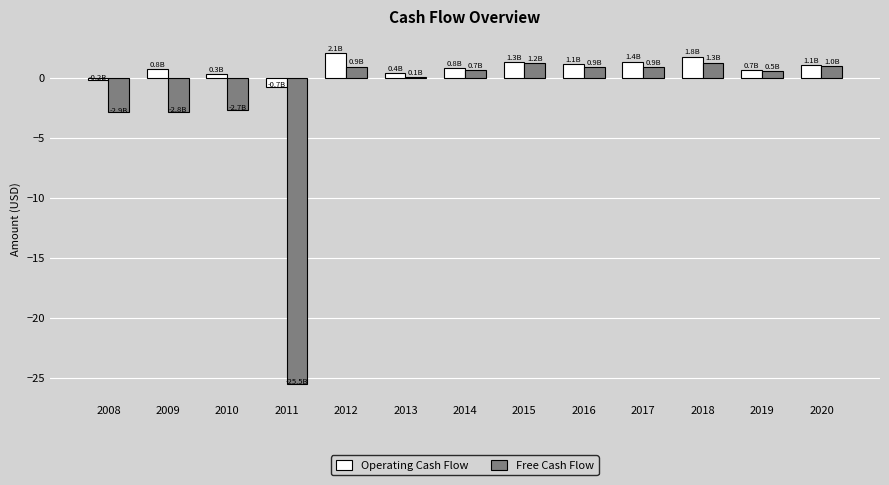

Which series changed the most between 2009 and 2019?

Free Cash Flow